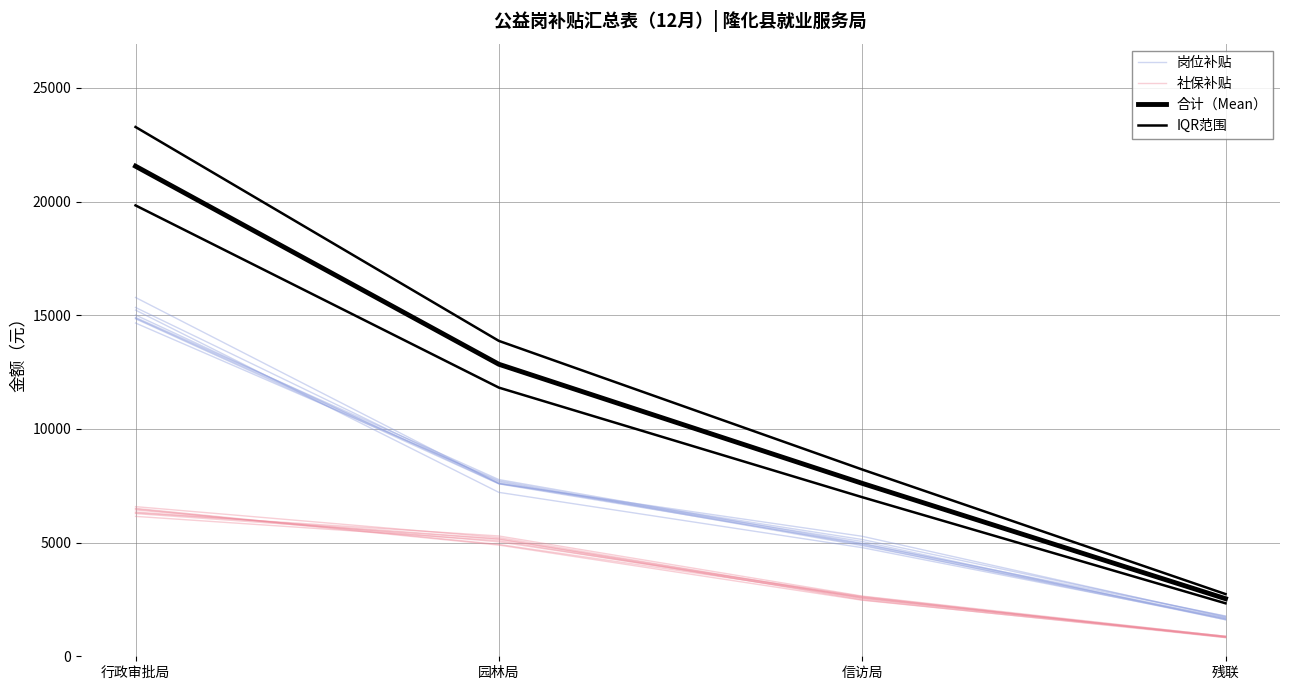

What is the label of the 3rd point from the right?

园林局